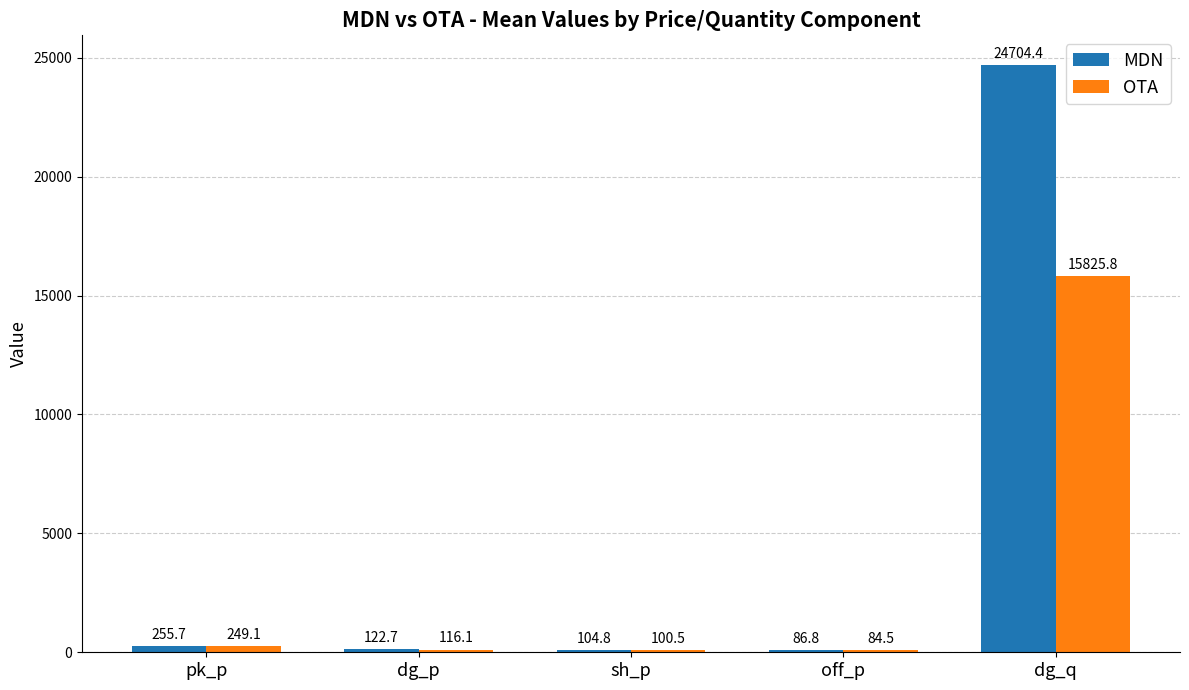

The value of OTA at sh_p is 100.5. True or false?

True